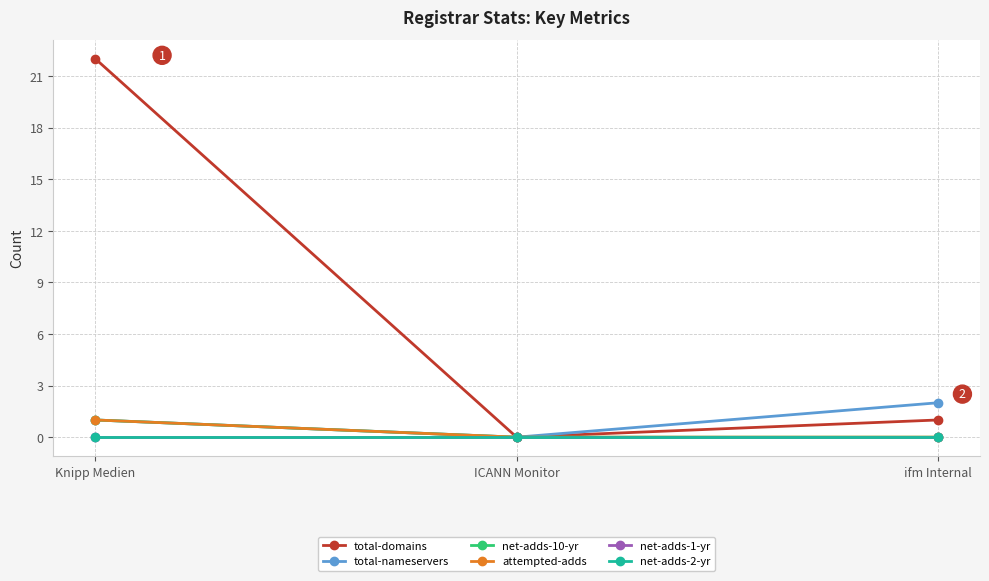

What position from the left is ifm Internal?

3